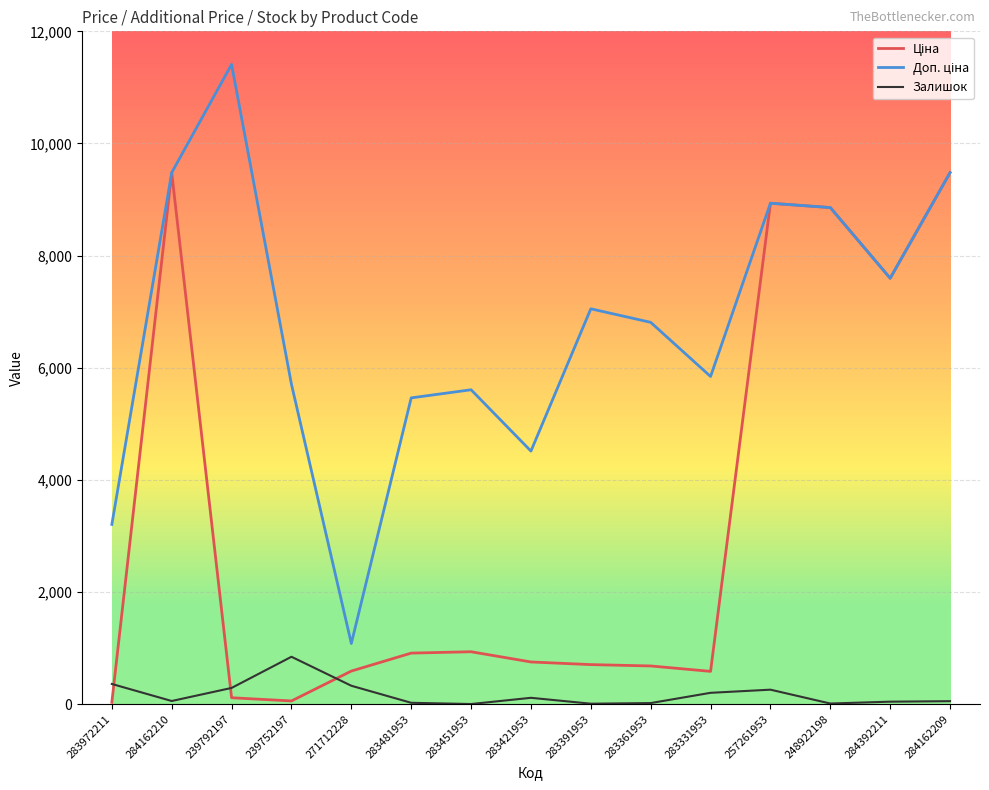

Count the number of data series in this chart.

3